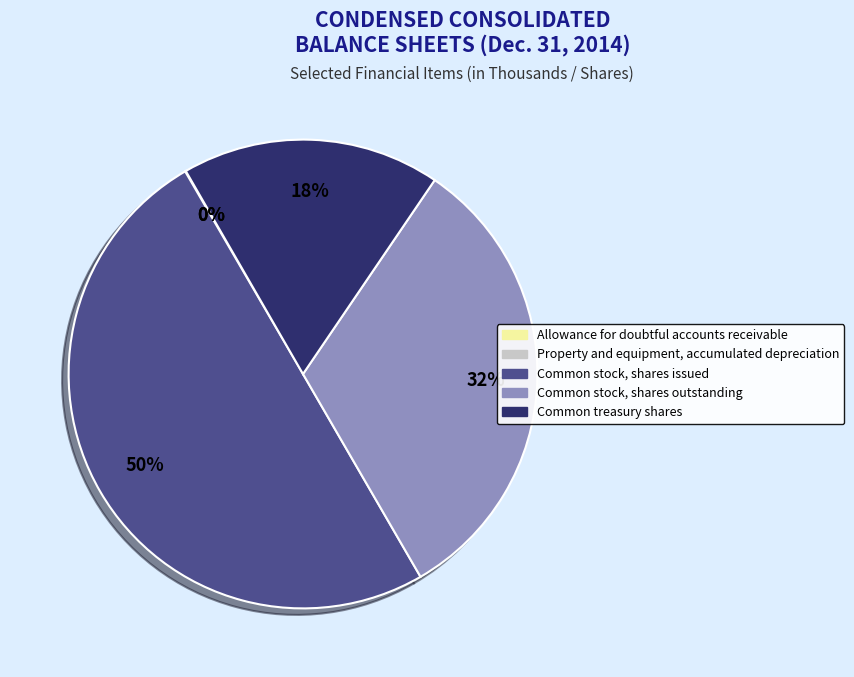

To the nearest percent, what is the difference between the largest and smallest slice percentages?

50%